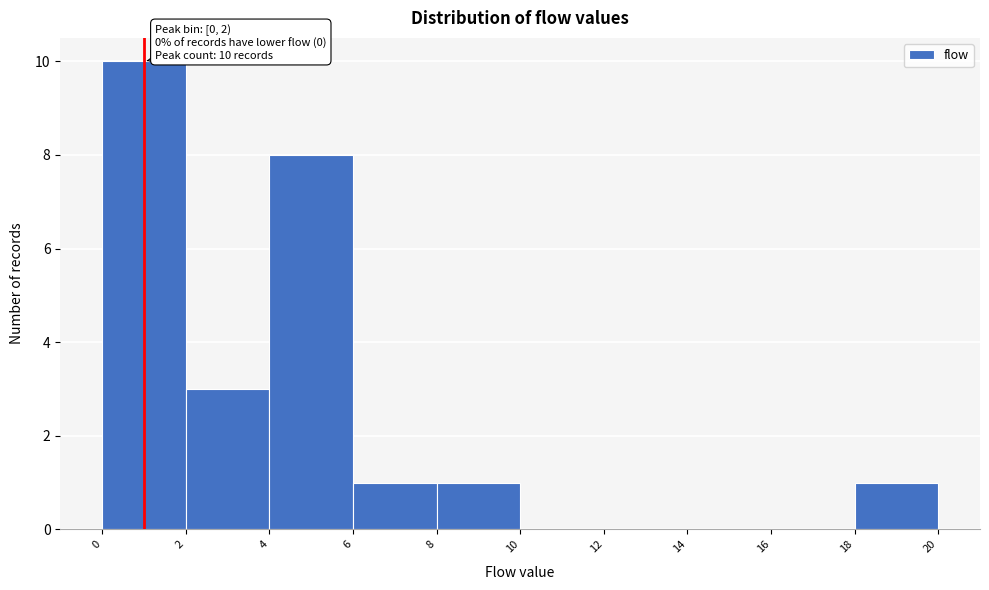

Over which range of the x-axis is the bar tallest?

0 to 2